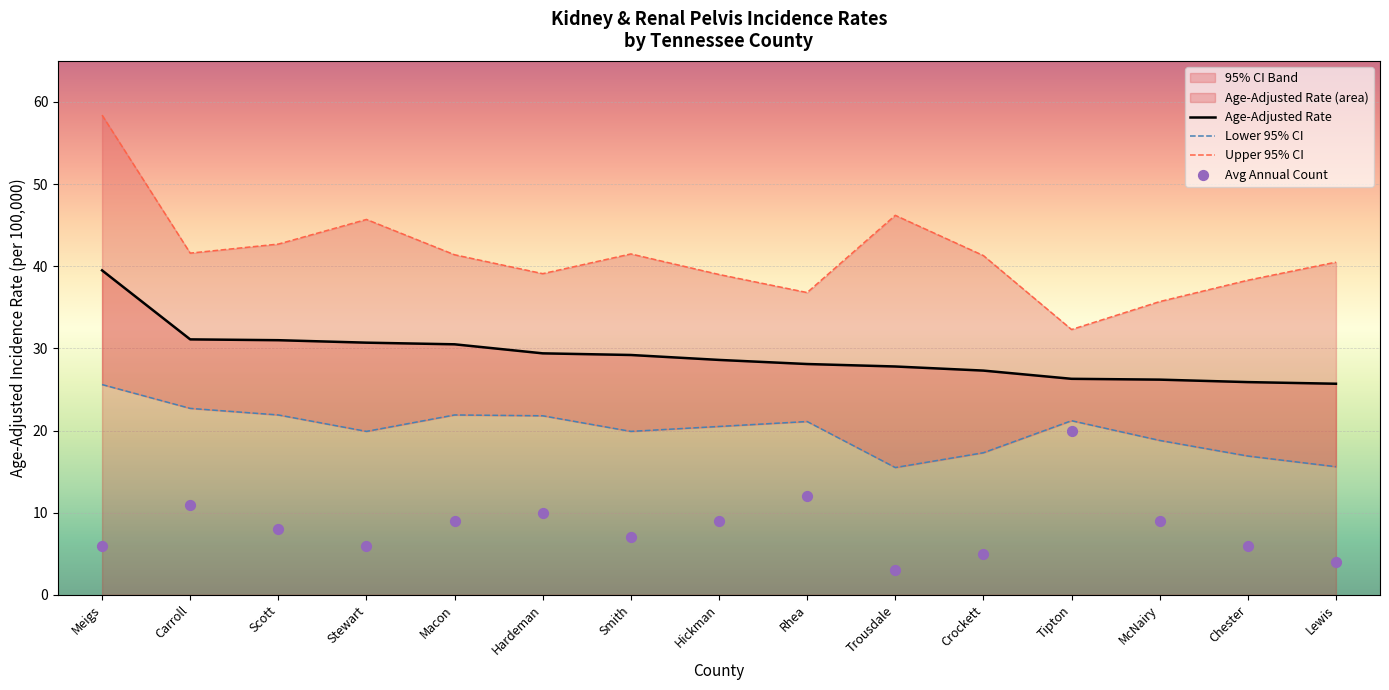

Which series has the largest total across all categories?

Upper 95% CI